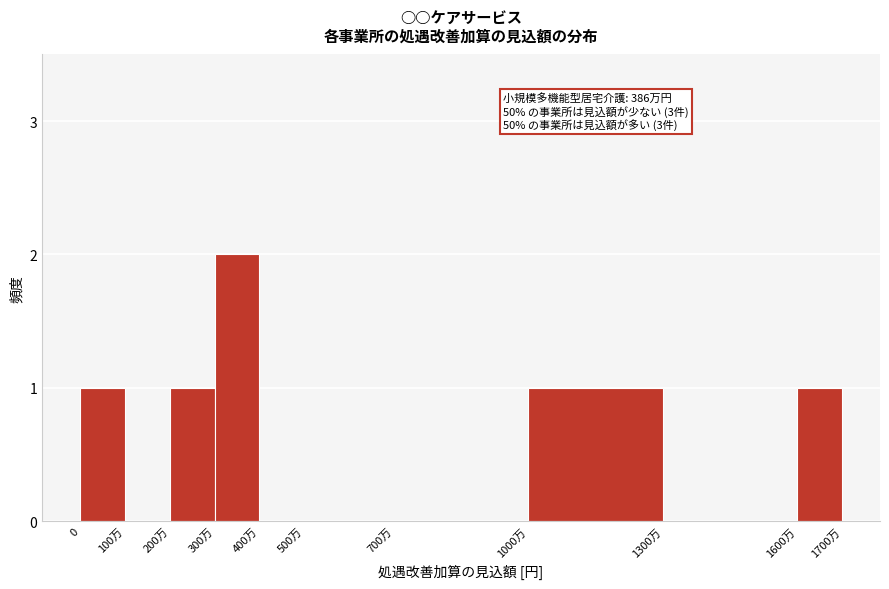

Reading left to right, transcribe all the data shown in this chart.

0=1	100万=0	200万=1	300万=2	400万=0	500万=0	700万=0	1000万=1	1300万=0	1600万=1